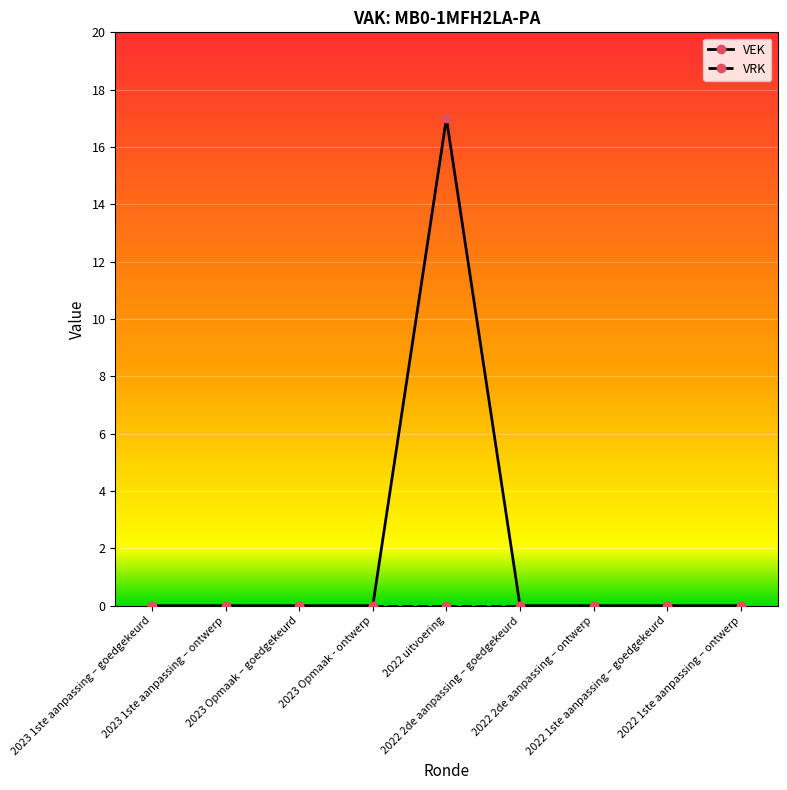

Is this an area chart (filled region under the line)?

No